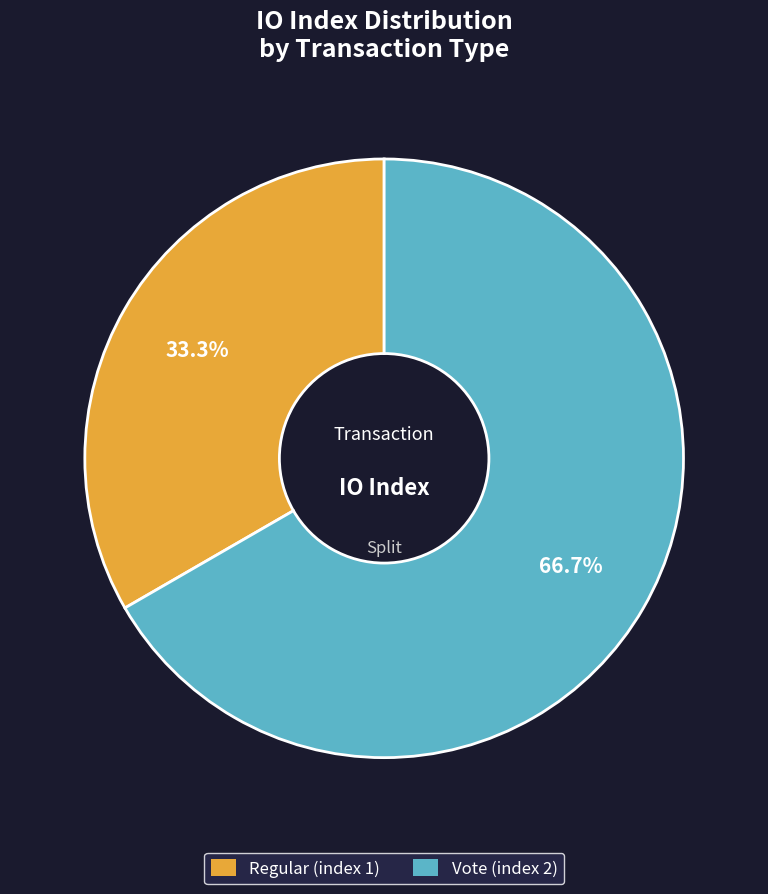

To the nearest percent, what is the average slice percentage?

50%